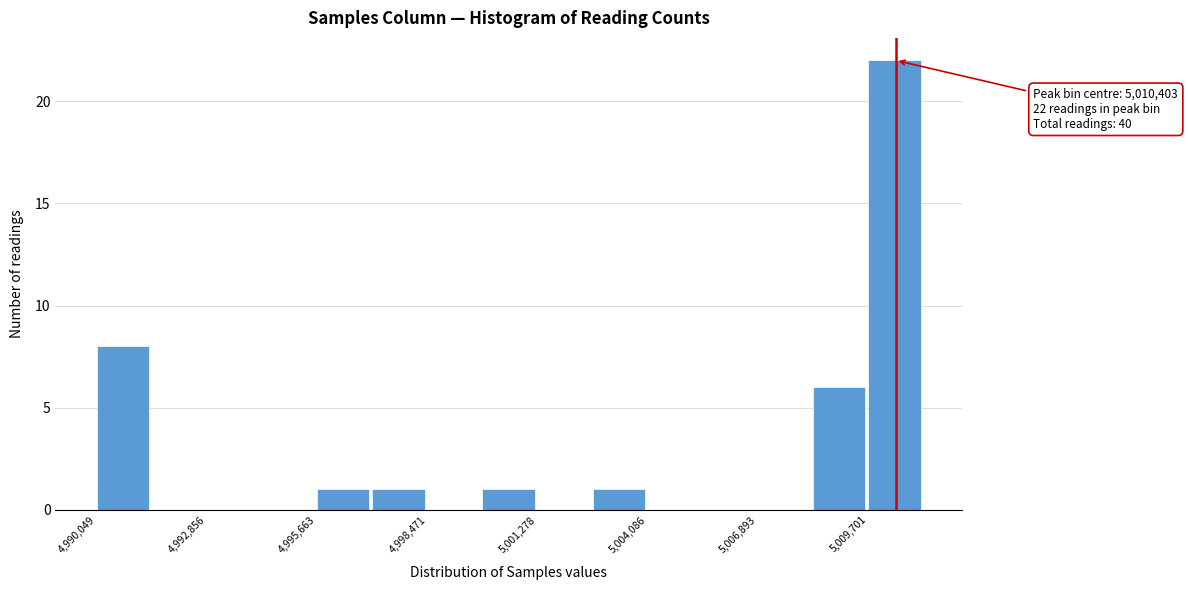

Around what value on the x-axis is the tallest bar? Give the approximate position of its centre, as read against the axis.

5010500